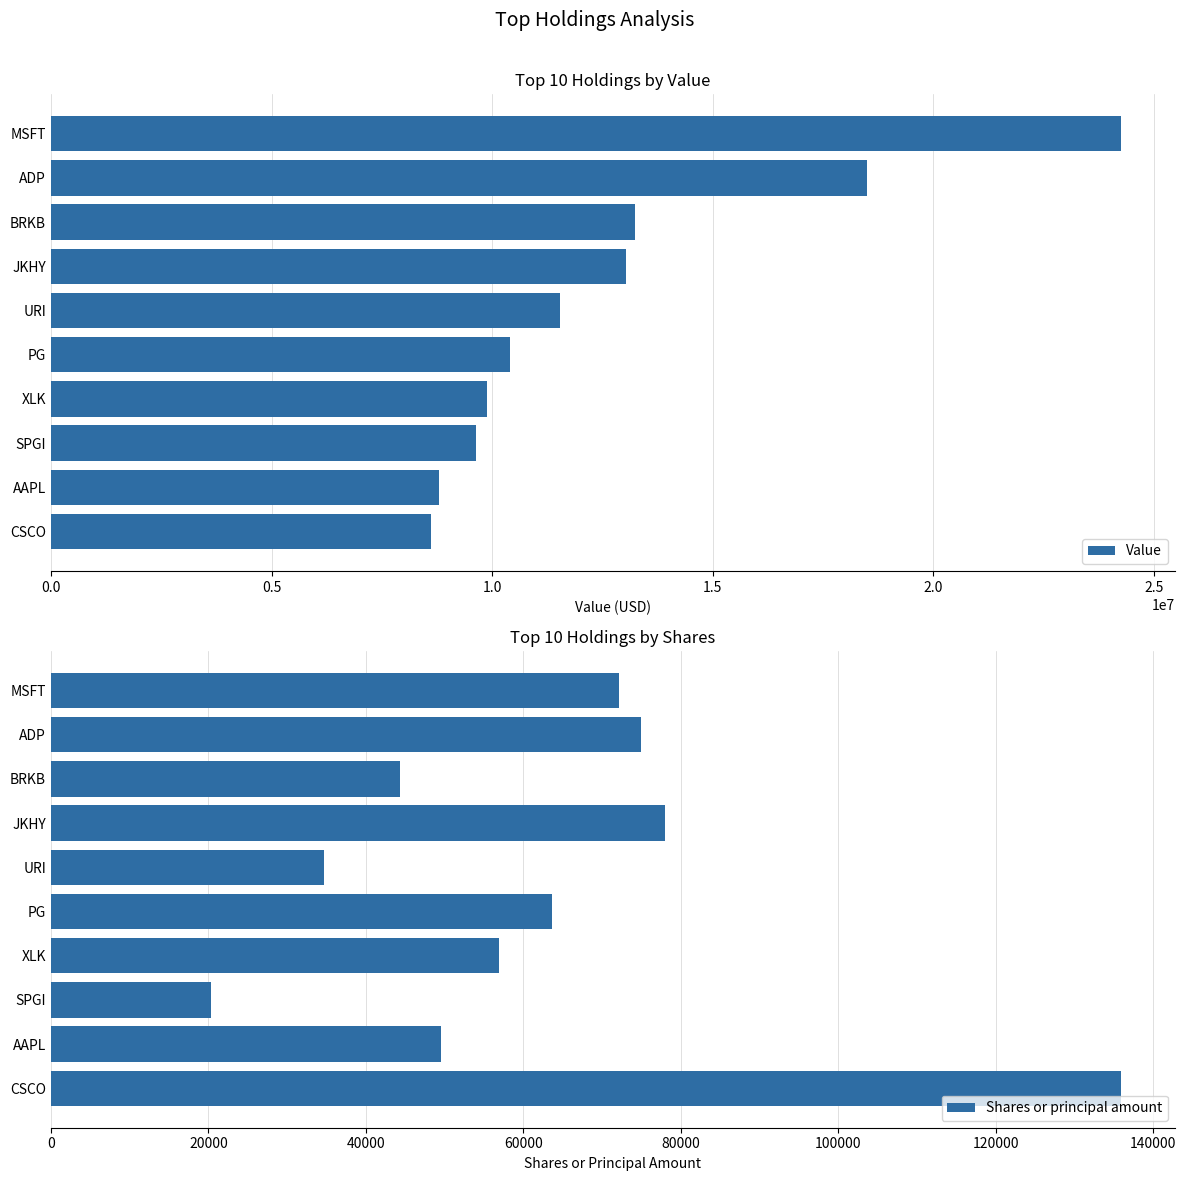

What is the sum of the Shares or principal amount values at PG and CSCO?

199625